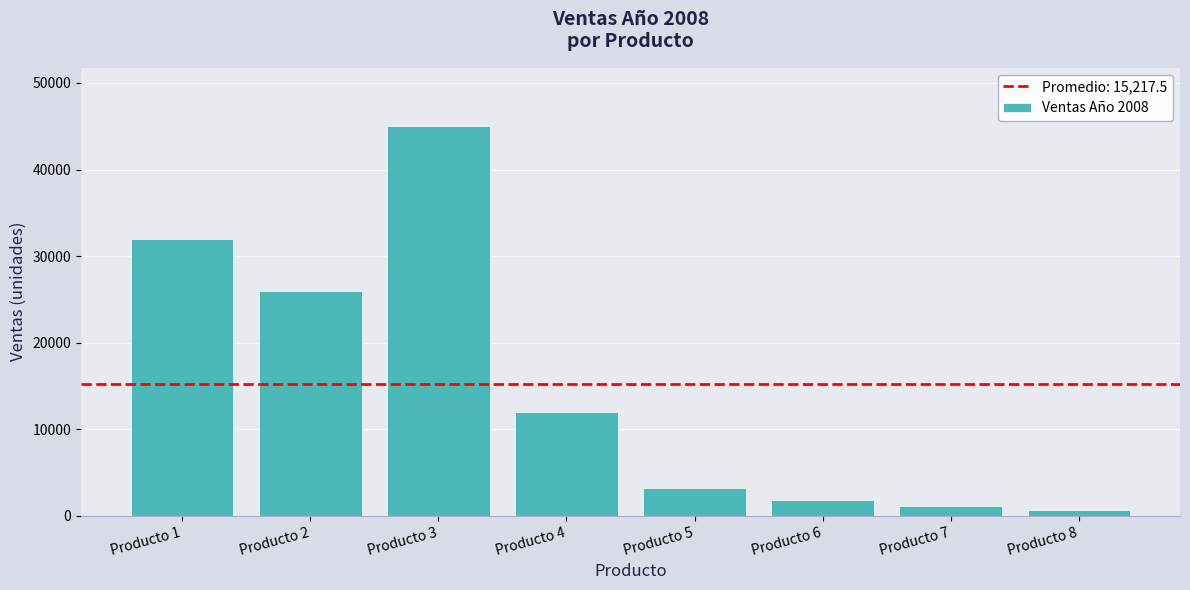

At which category does the chart reach its minimum across all series?

Producto 8